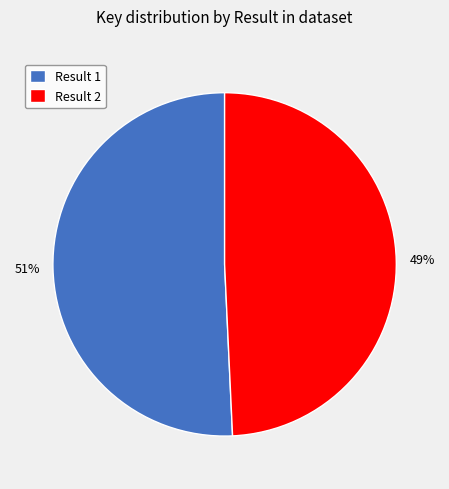

Combined, do Result 2 and Result 1 account for over 50%?

Yes